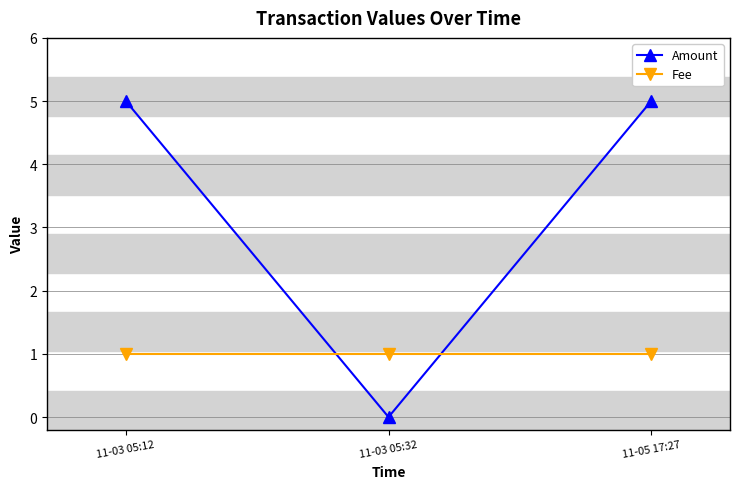

Reading right to left, transcribe all the data shown in this chart.

Amount: 11-05 17:27=5	11-03 05:32=0	11-03 05:12=5
Fee: 11-05 17:27=1	11-03 05:32=1	11-03 05:12=1